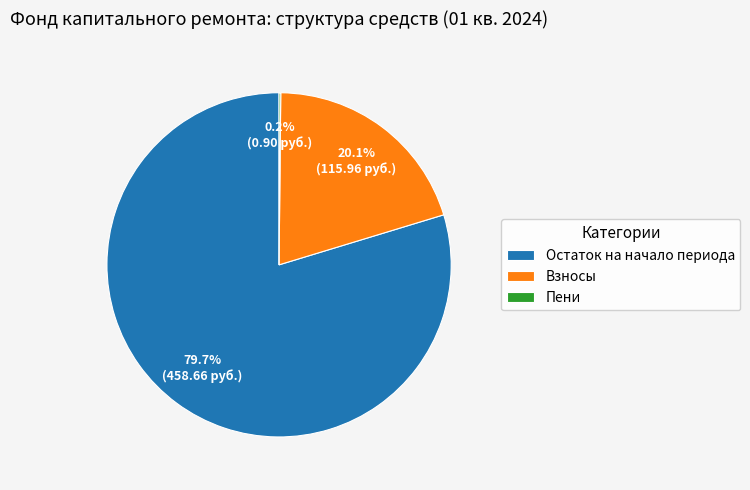

Does any single category account for the majority?

Yes